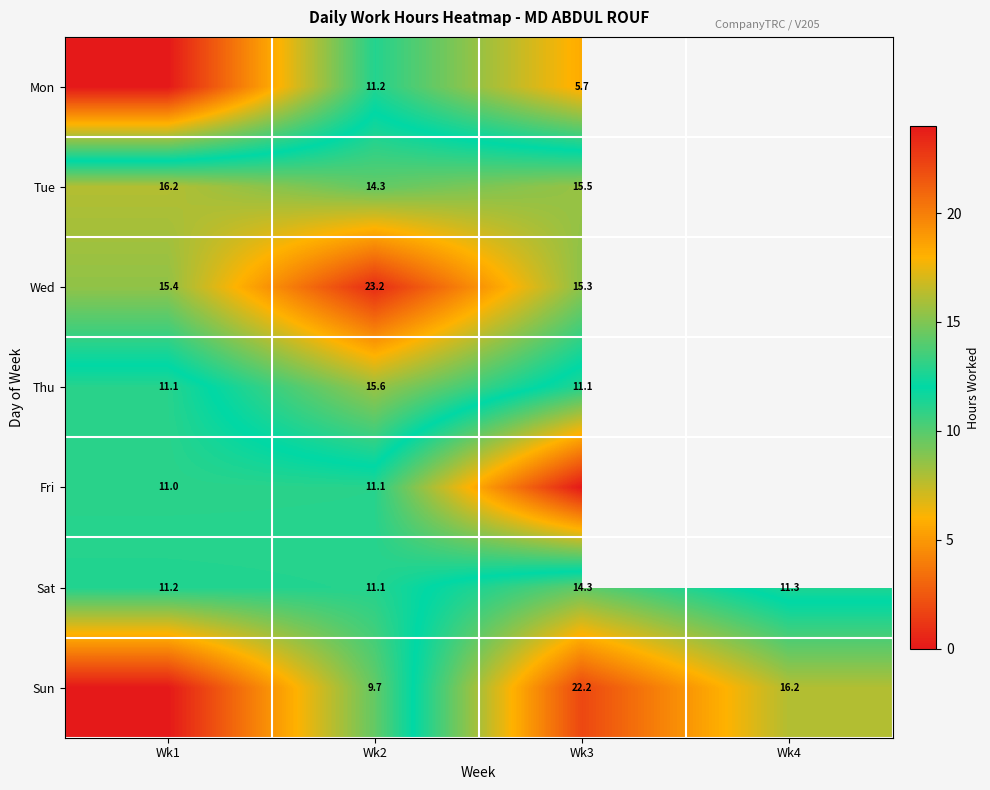

Is it true that Sun equals 6.1 at Wk2?

False